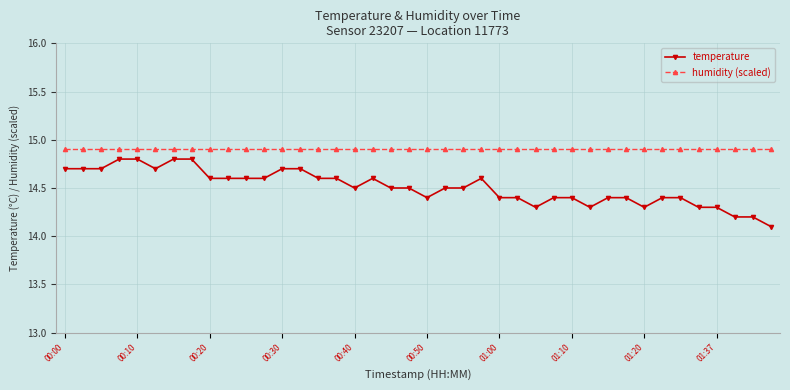

How many temperature values are between 14 and 15?

40